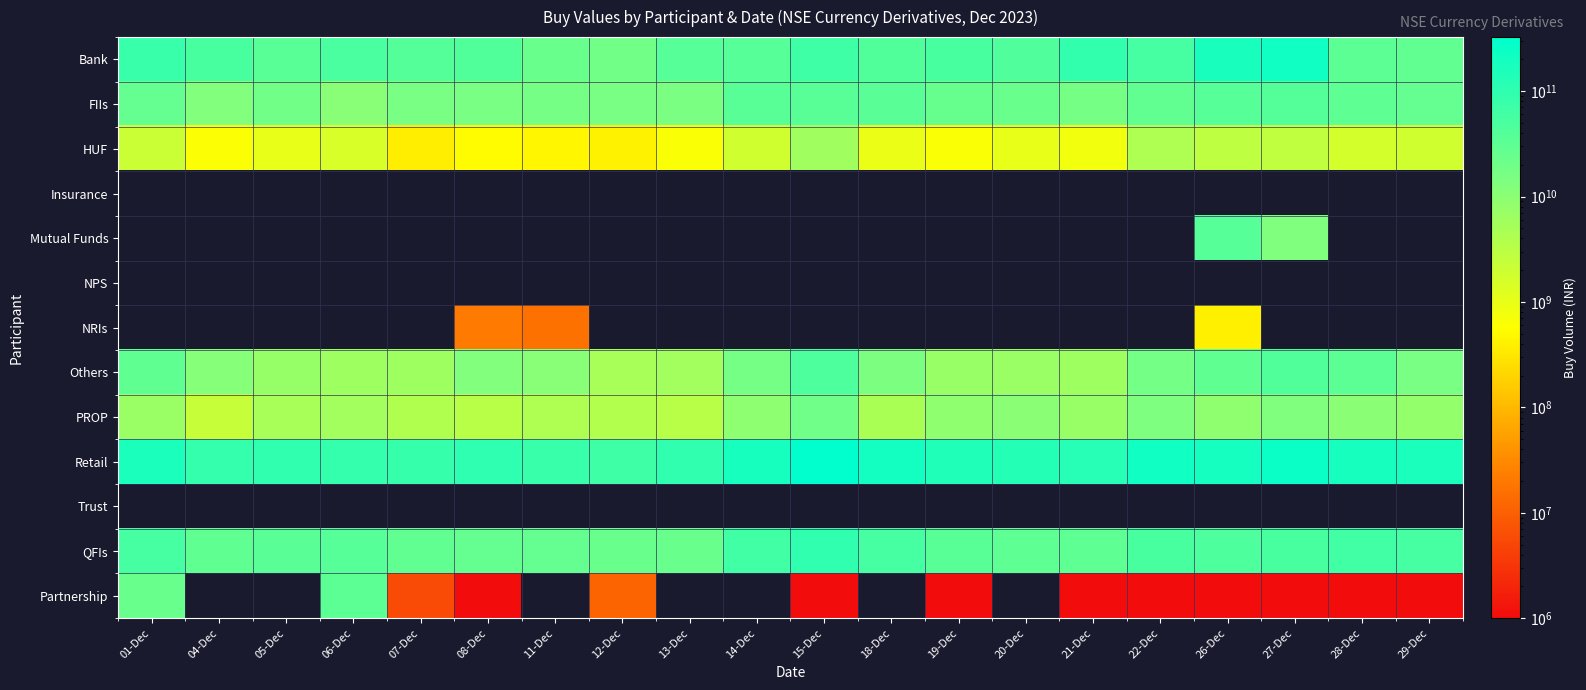

What is the total value across all series at 08-Dec?

200697531803.4